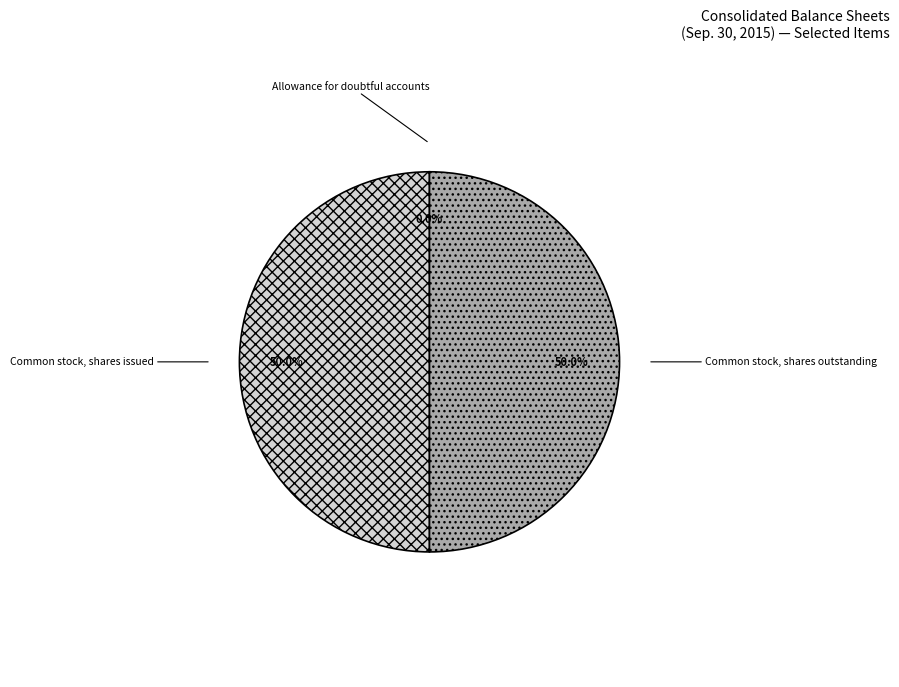

Approximately how many times larger is the value at Common stock, shares outstanding compared to Common stock, shares issued?

1.0